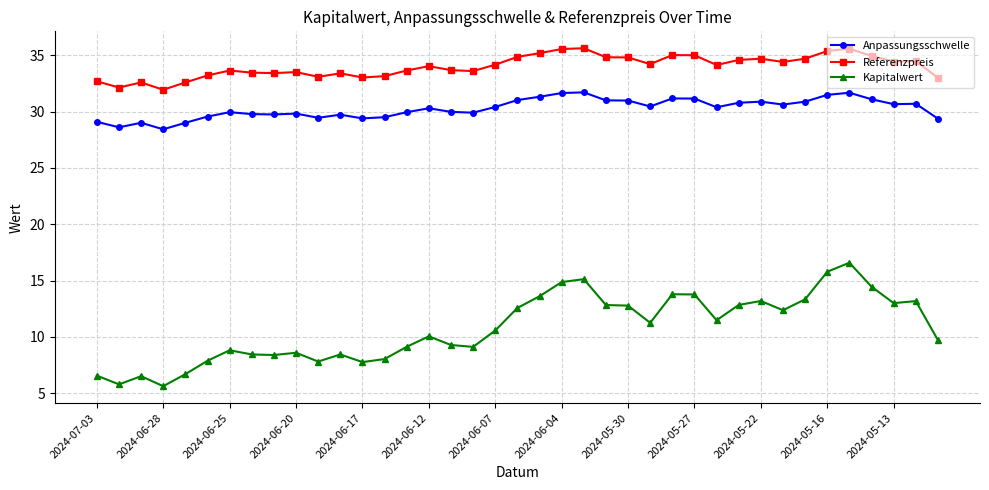

True or false: Kapitalwert and Anpassungsschwelle intersect in this chart.

False